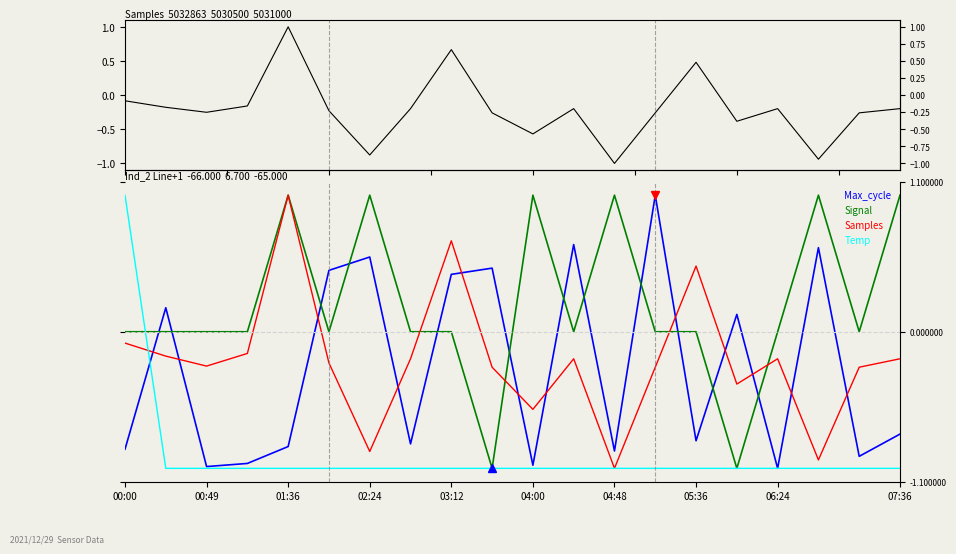

How many series are shown in this chart?

4